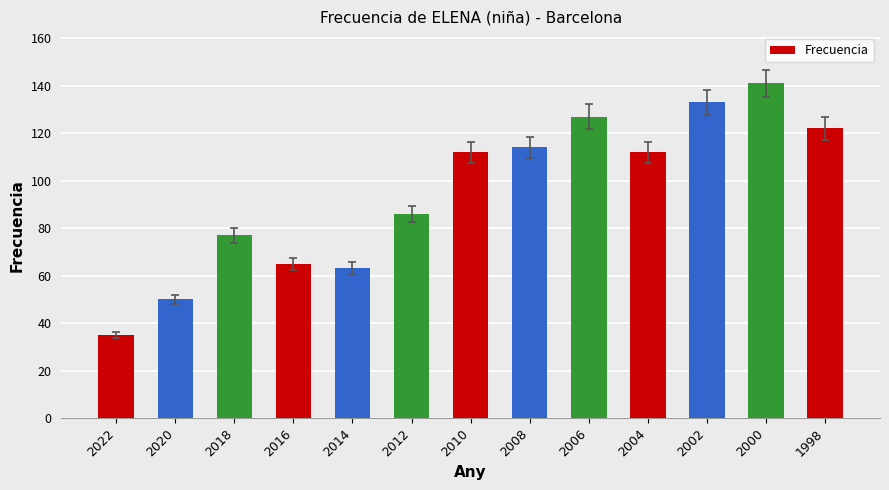

What is the value of the 12th bar from the left?

141